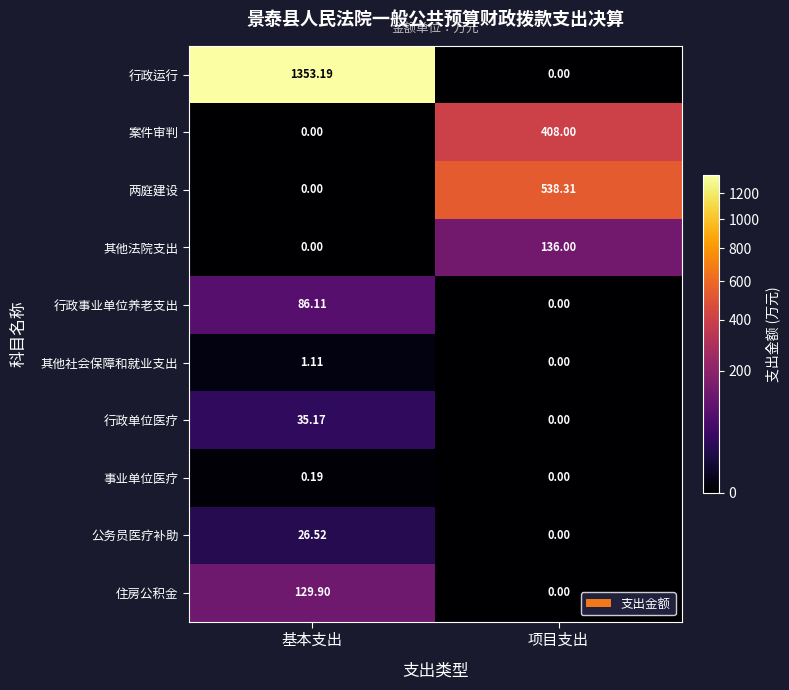

List the labels in order of 案件审判 value, smallest first.

基本支出, 项目支出